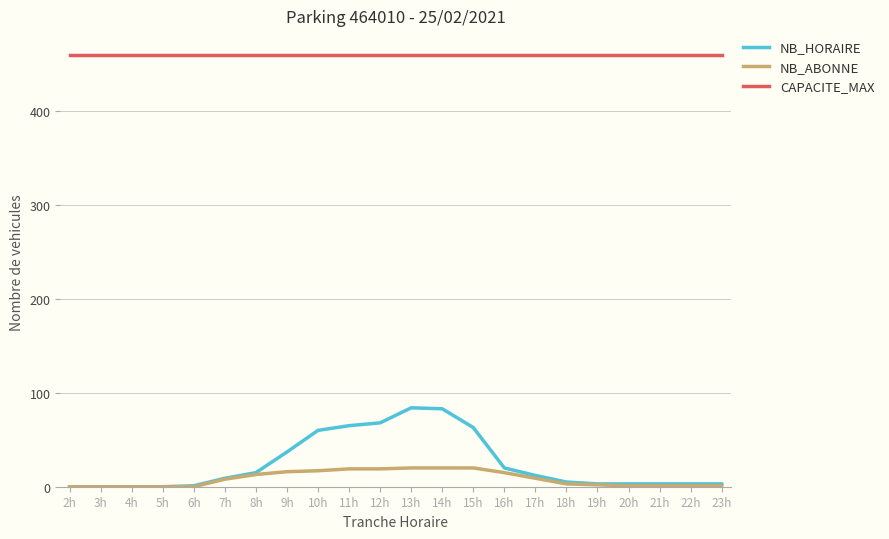

Which series has the largest total across all categories?

CAPACITE_MAX